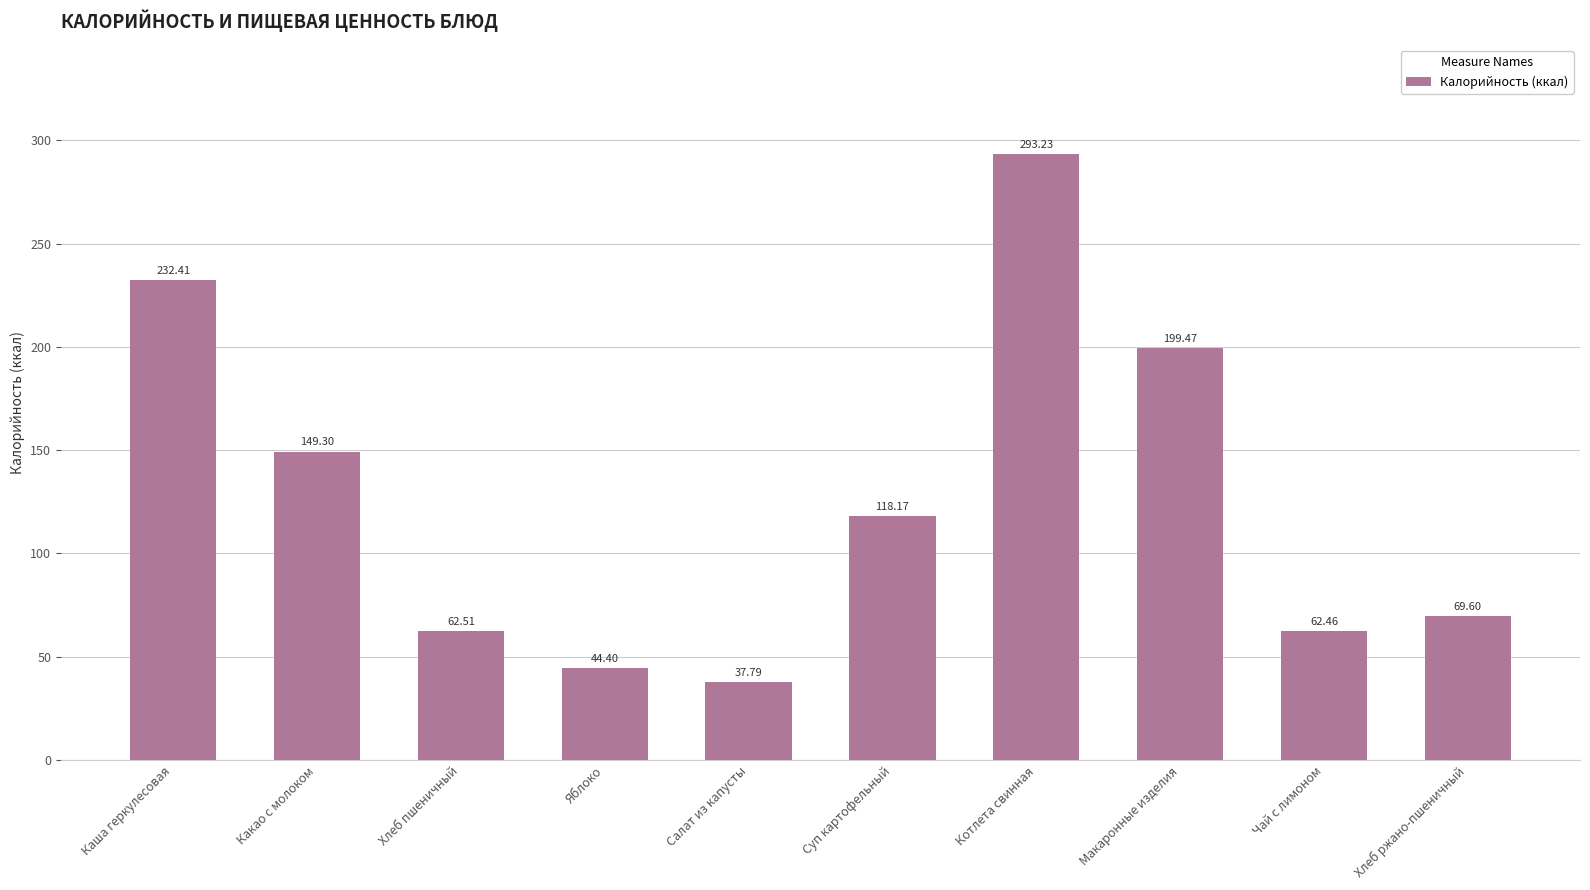

What position from the right is Суп картофельный?

5